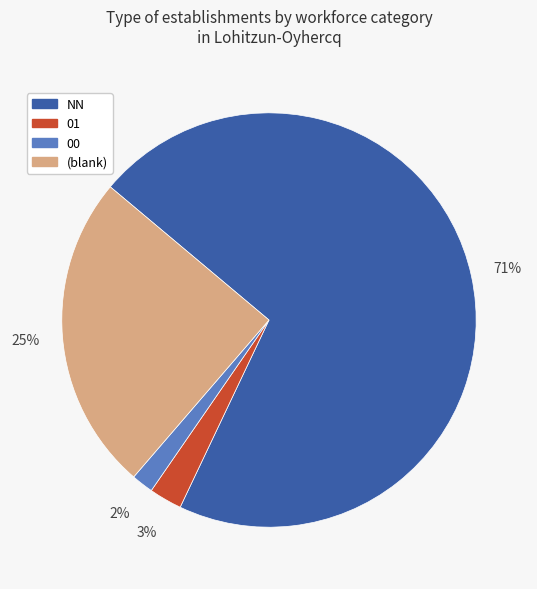

Which slice represents more than half of the pie?

NN